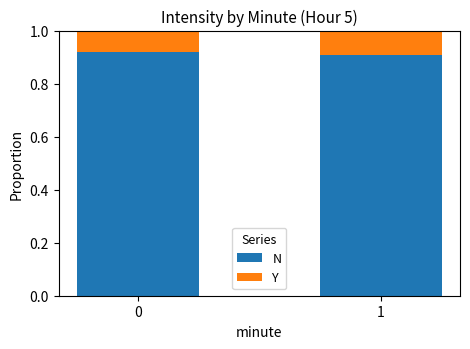

True or false: N has a value of 0.9 at 0.

True